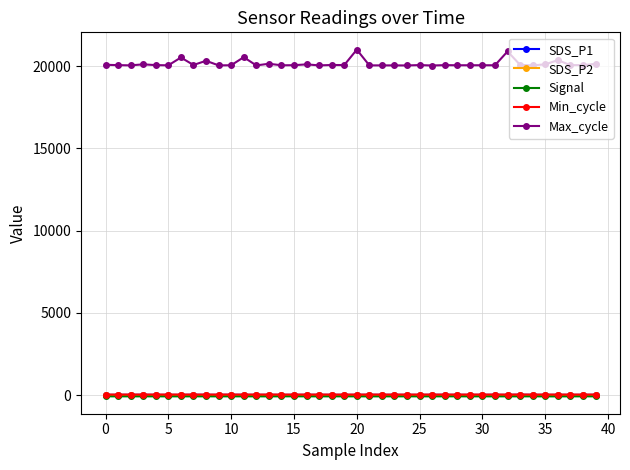

Which series has the largest total across all categories?

Max_cycle